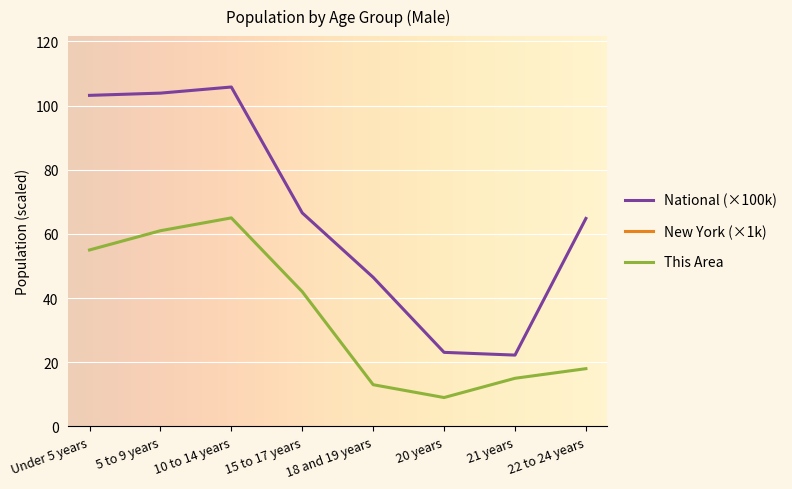

The value of National at 5 to 9 years is 103.9. True or false?

True